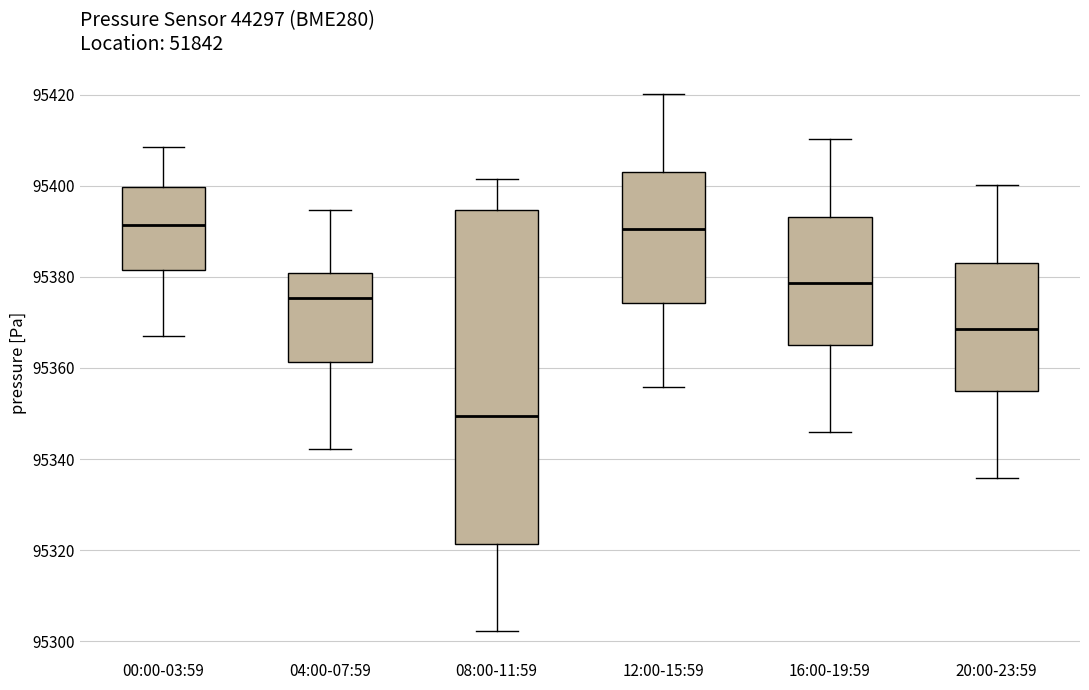

Where is the upper edge of the box for 04:00-07:59 on the y-axis? The values are not printed on the chart, so give them approximately, as read against the axis.

95380